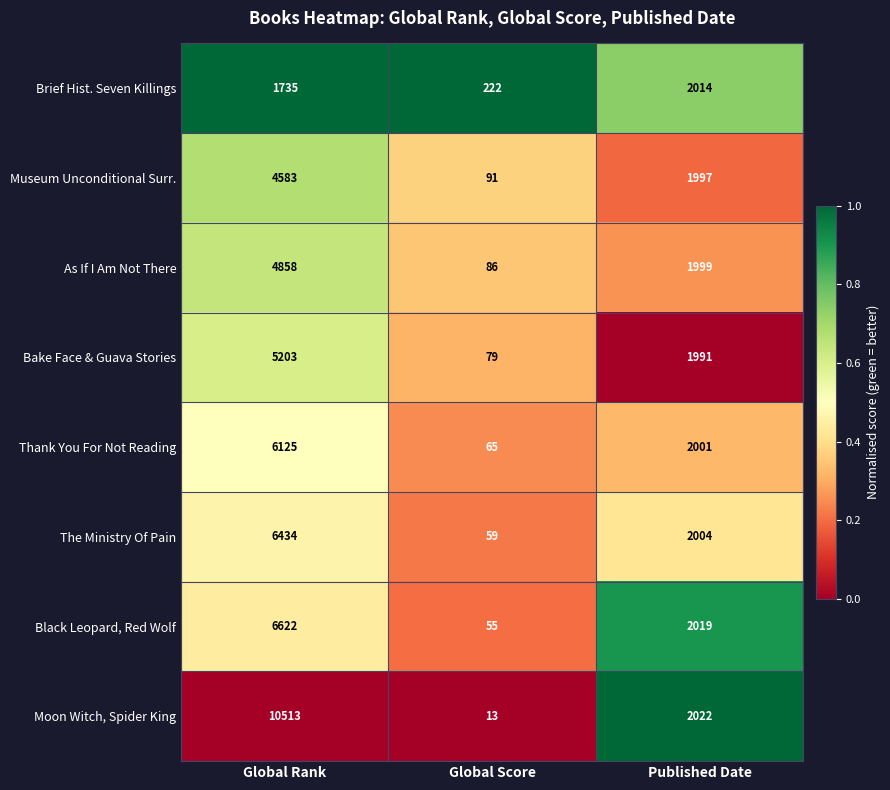

At which category is the sum across all series the highest?

Global Rank